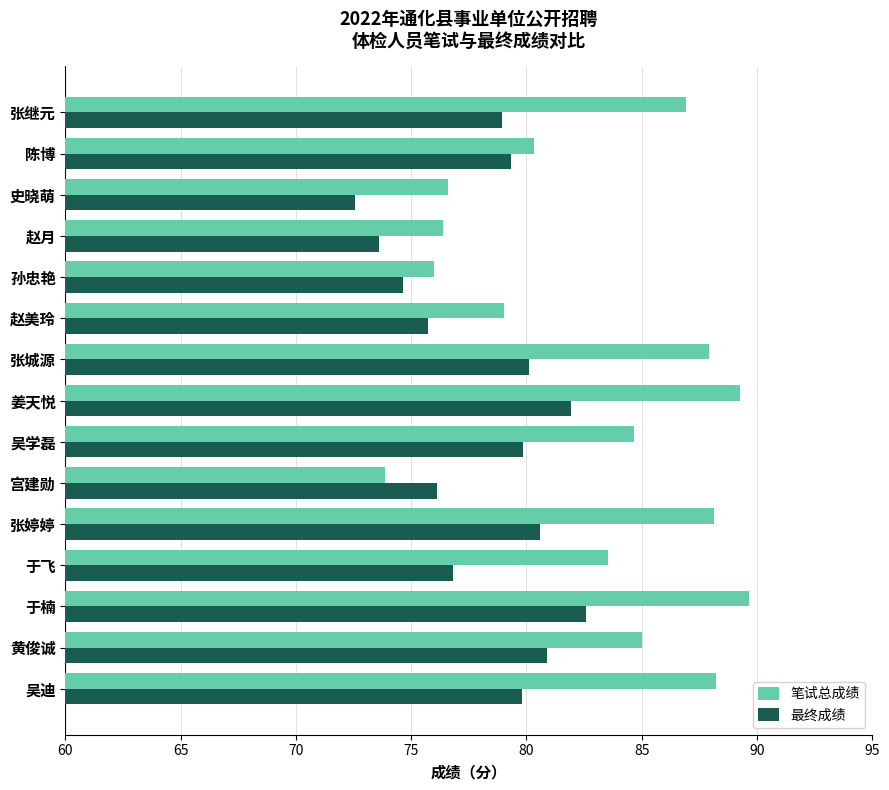

What is the difference between the 笔试总成绩 values at 陈博 and 于飞?

3.2